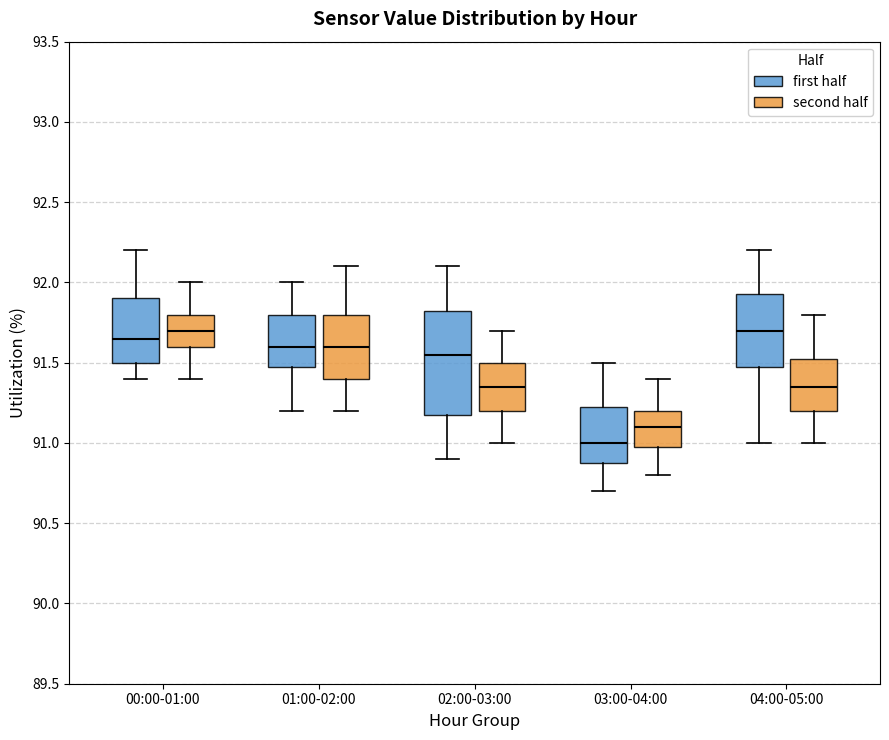

Reading left to right, transcribe this box plot: for each box, give where its median line is, the range the box spans, and where its two whiskers end, as read against the y-axis. The values are not printed on the chart, so give them approximately, as read against the axis.

00:00-01:00 (first half): median 91.65, box 91.50 to 91.90, whiskers 91.40 to 92.20
00:00-01:00 (second half): median 91.70, box 91.60 to 91.80, whiskers 91.40 to 92.00
01:00-02:00 (first half): median 91.60, box 91.50 to 91.80, whiskers 91.20 to 92.00
01:00-02:00 (second half): median 91.60, box 91.40 to 91.80, whiskers 91.20 to 92.10
02:00-03:00 (first half): median 91.55, box 91.20 to 91.85, whiskers 90.90 to 92.10
02:00-03:00 (second half): median 91.35, box 91.20 to 91.50, whiskers 91.00 to 91.70
03:00-04:00 (first half): median 91.00, box 90.90 to 91.25, whiskers 90.70 to 91.50
03:00-04:00 (second half): median 91.10, box 91.00 to 91.20, whiskers 90.80 to 91.40
04:00-05:00 (first half): median 91.70, box 91.50 to 91.95, whiskers 91.00 to 92.20
04:00-05:00 (second half): median 91.35, box 91.20 to 91.55, whiskers 91.00 to 91.80